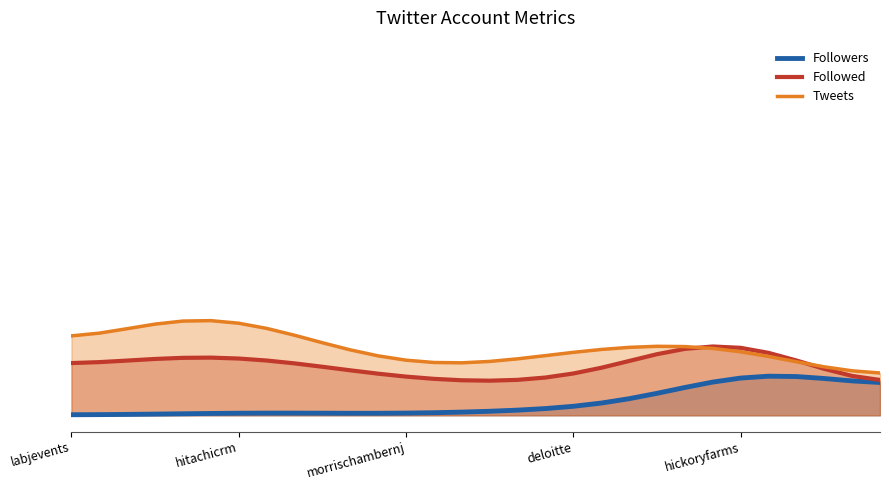

How many interior local peaks does the Tweets series have?

2